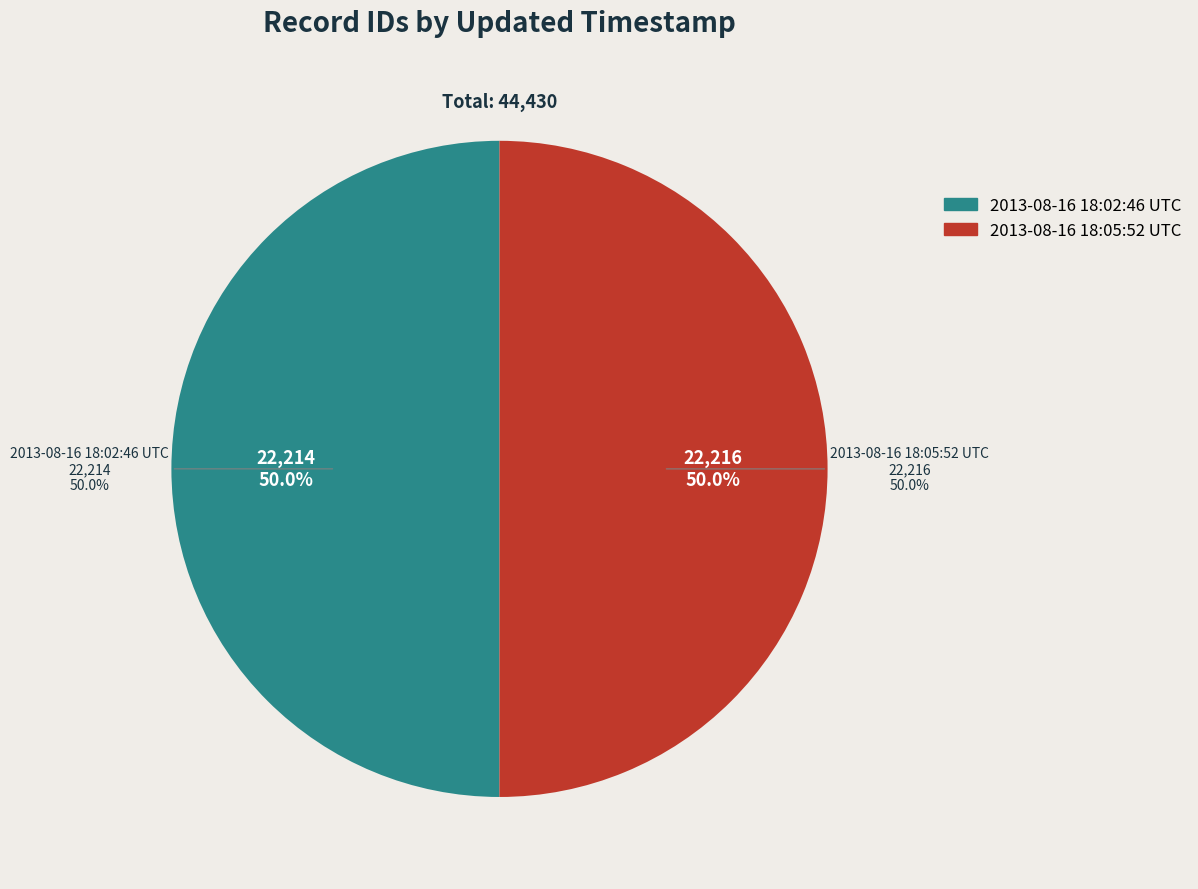

Rank the categories by value from lowest to highest.

2013-08-16 18:02:46 UTC, 2013-08-16 18:05:52 UTC